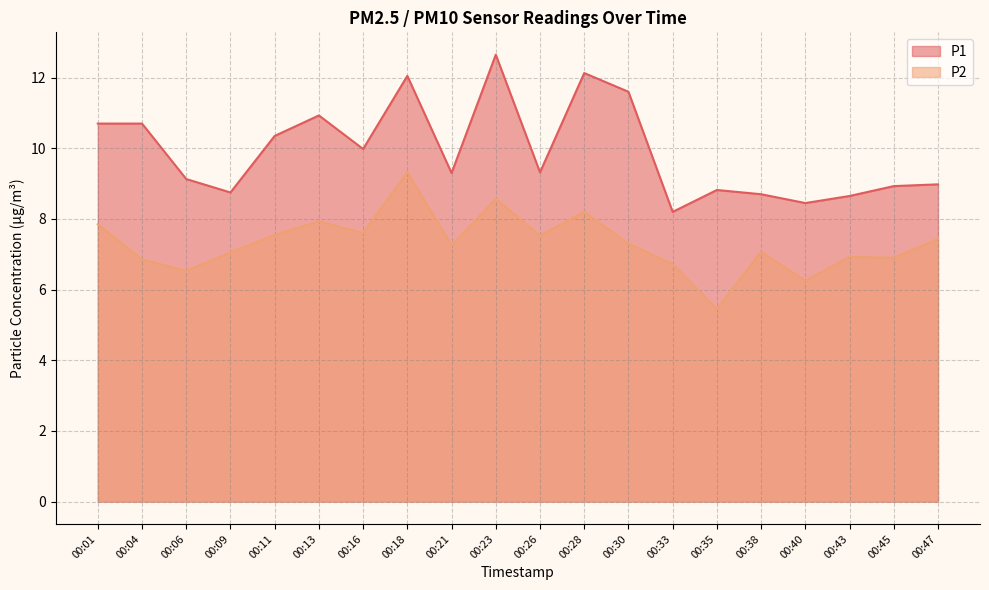

Rank the series by their average value, from highest to lowest.

P1, P2